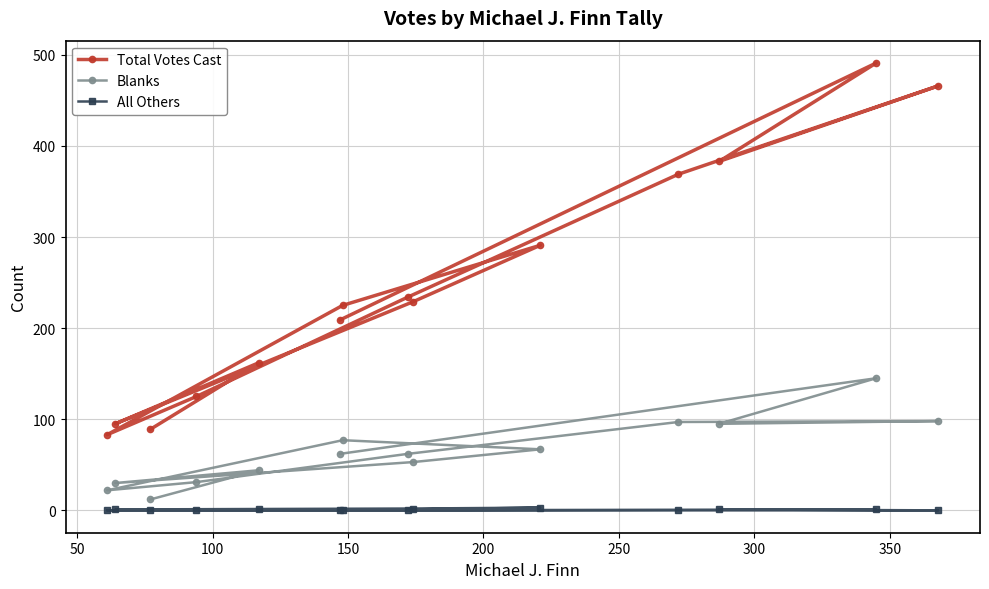

True or false: Total Votes Cast has more than 2 points higher than both neighbors.

True